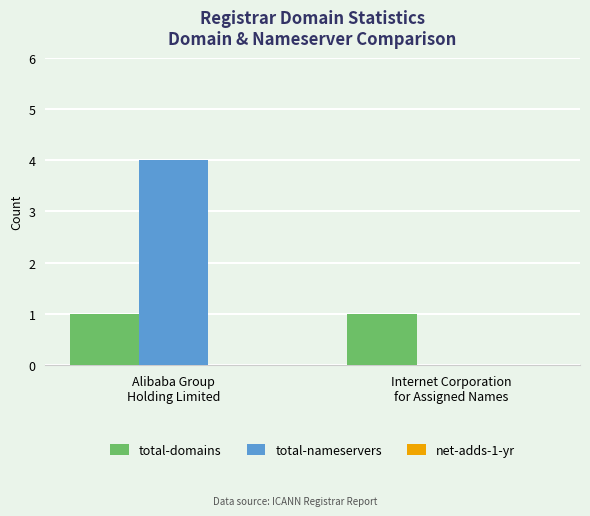

What is the maximum value shown in the chart?

4